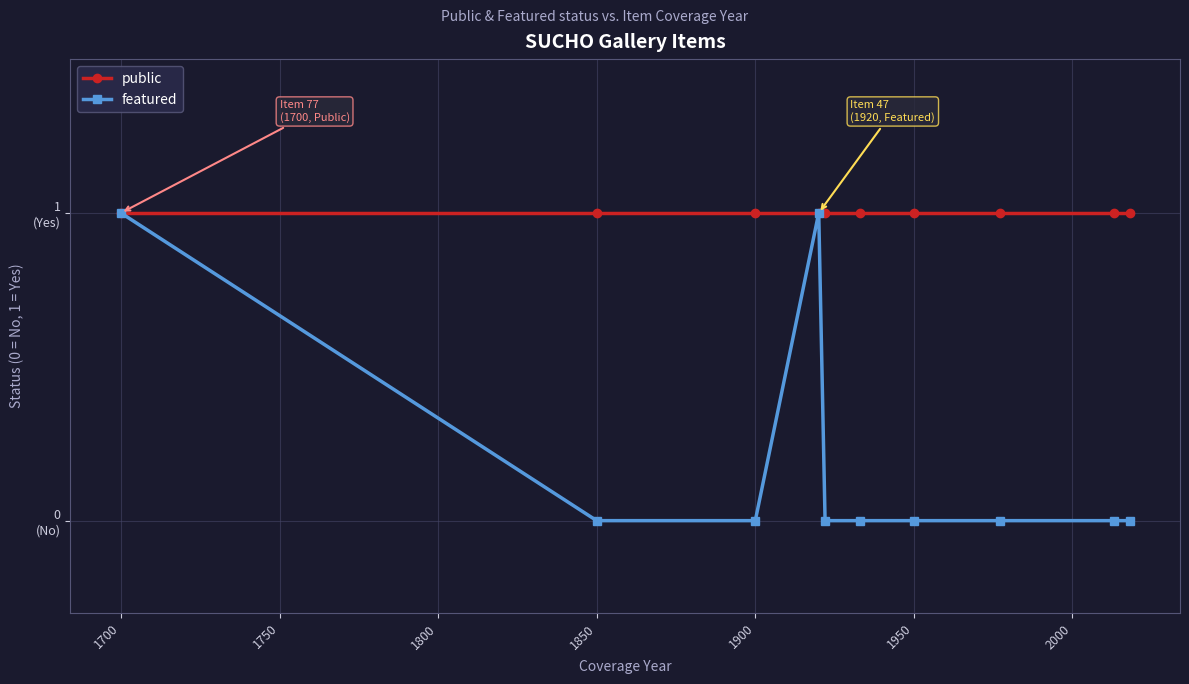

What is the average value of the public series?

1